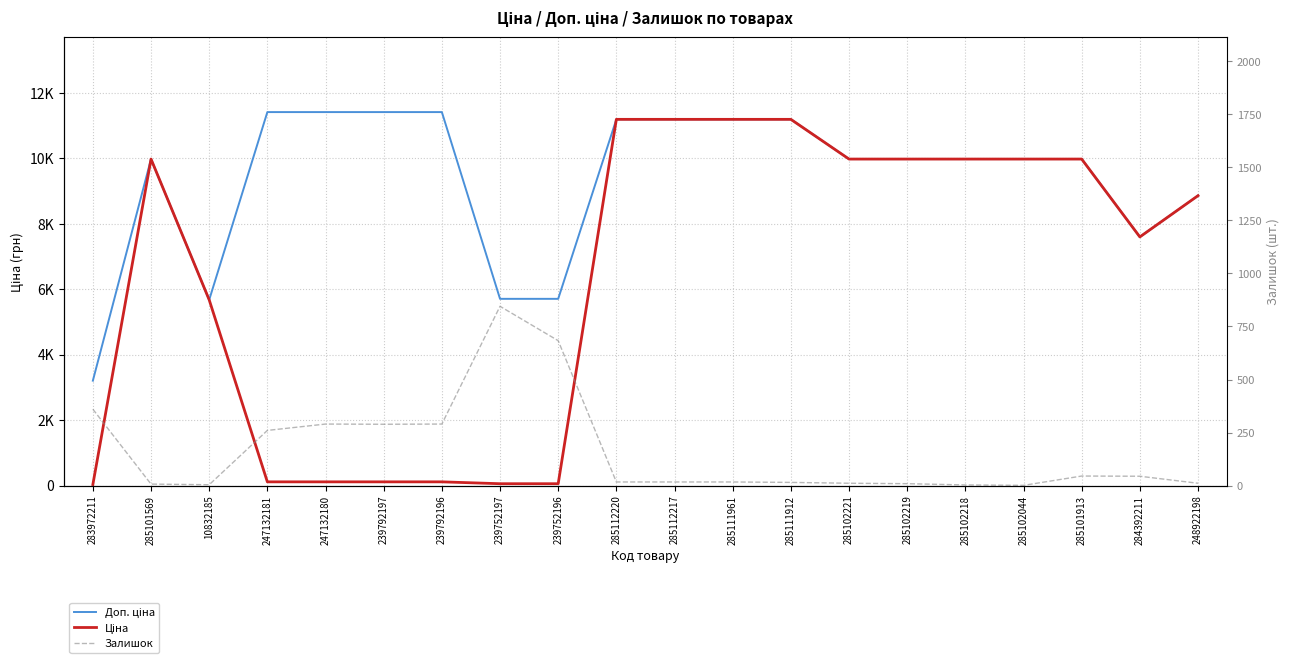

How many interior local valleys does the Ціна series have?

1